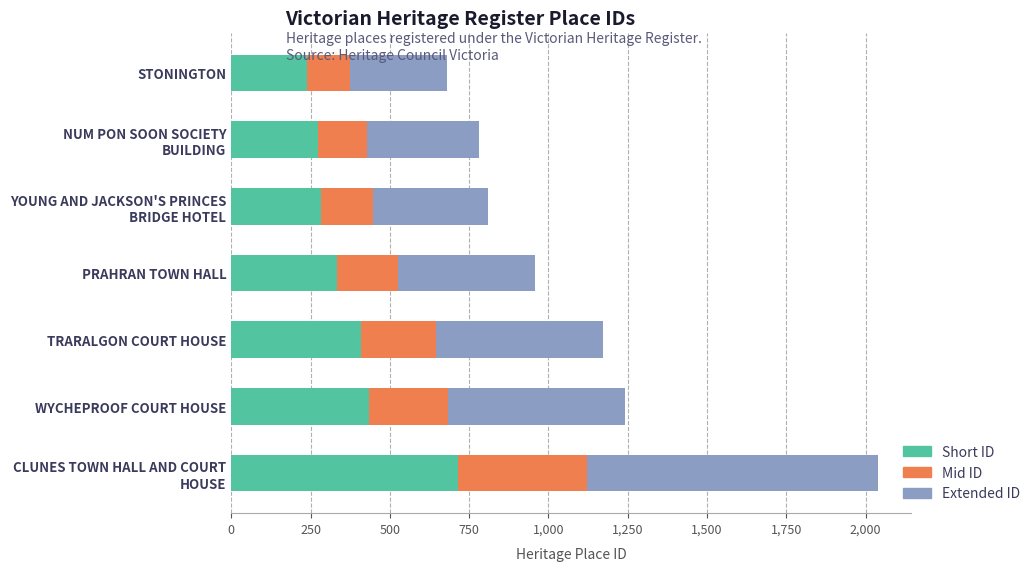

Count the number of categories in the chart.

7